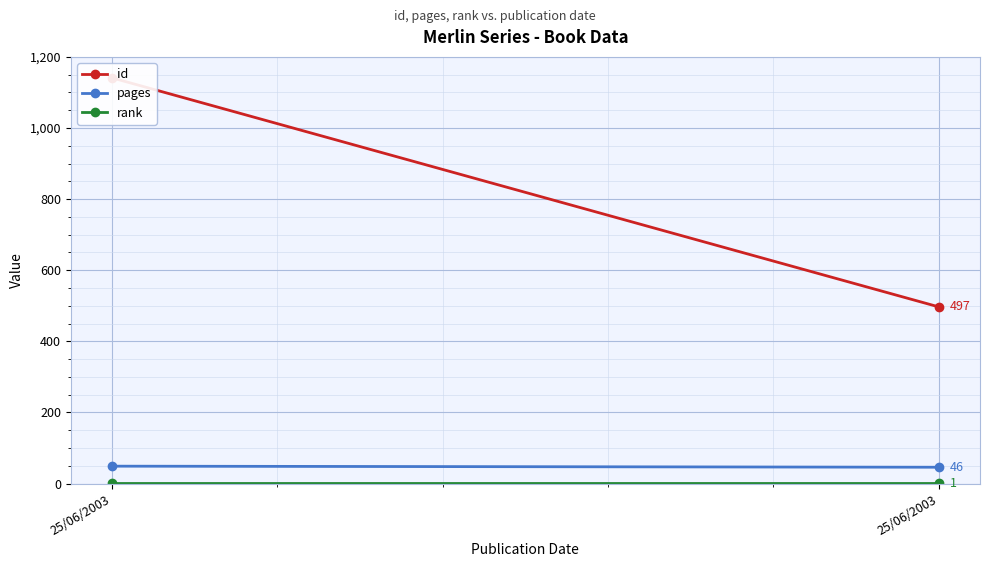

Which series has the largest range (max minus min)?

id